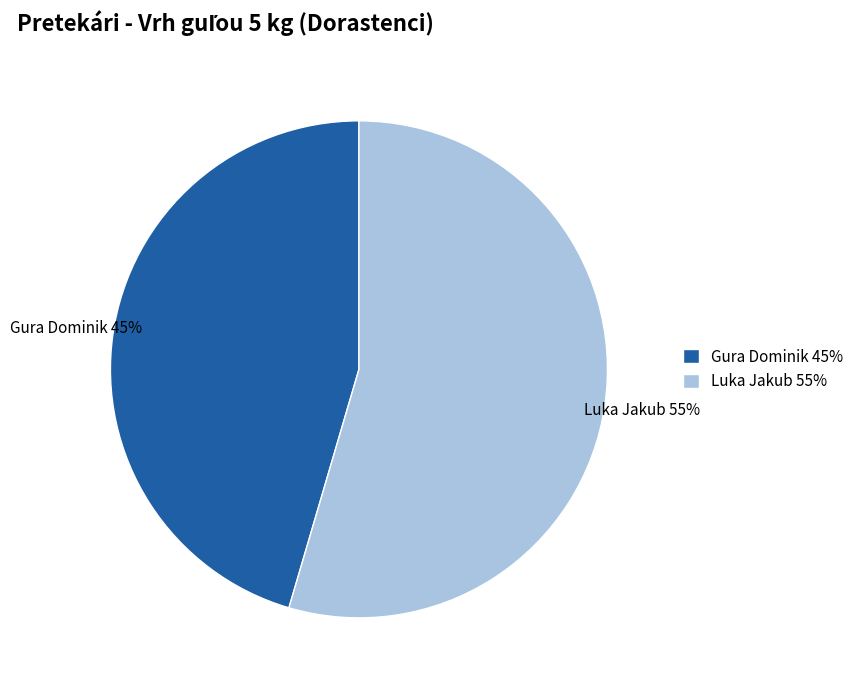

Rank the categories by value from lowest to highest.

Gura Dominik, Luka Jakub